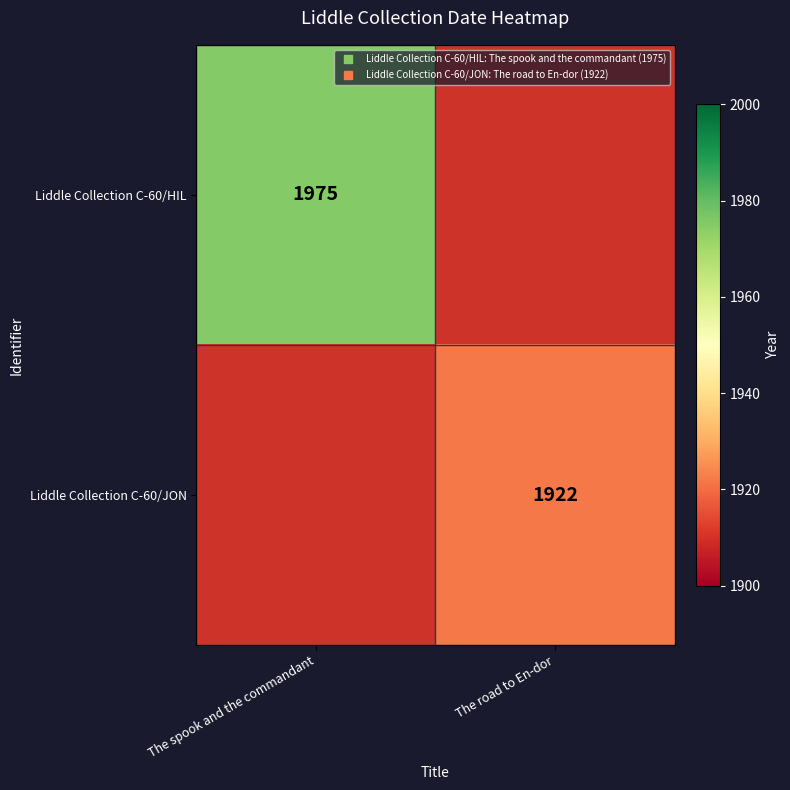

What is the average value of the Liddle Collection C-60/JON series?

1916